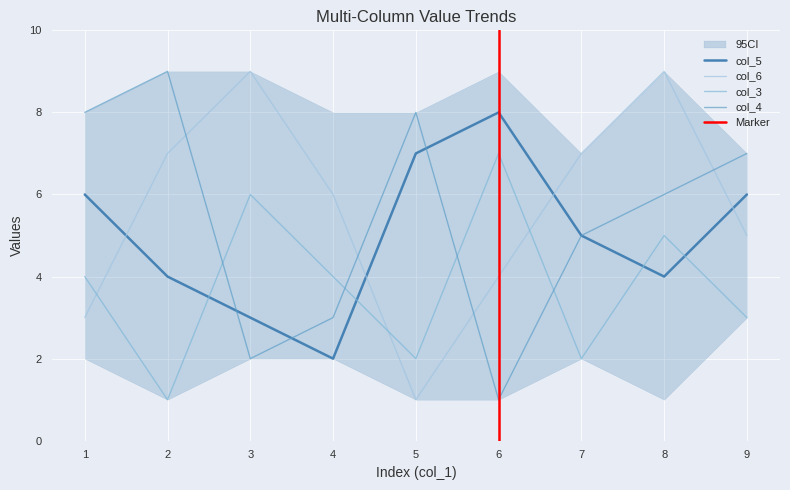

In col_3, how many points are lower than both neighbors (excluding endpoints)?

3